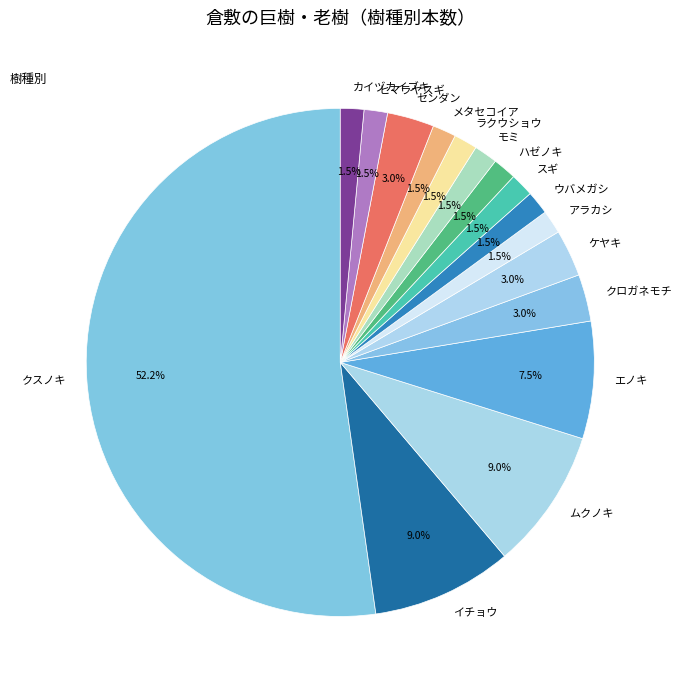

Is クスノキ the majority of the pie?

Yes